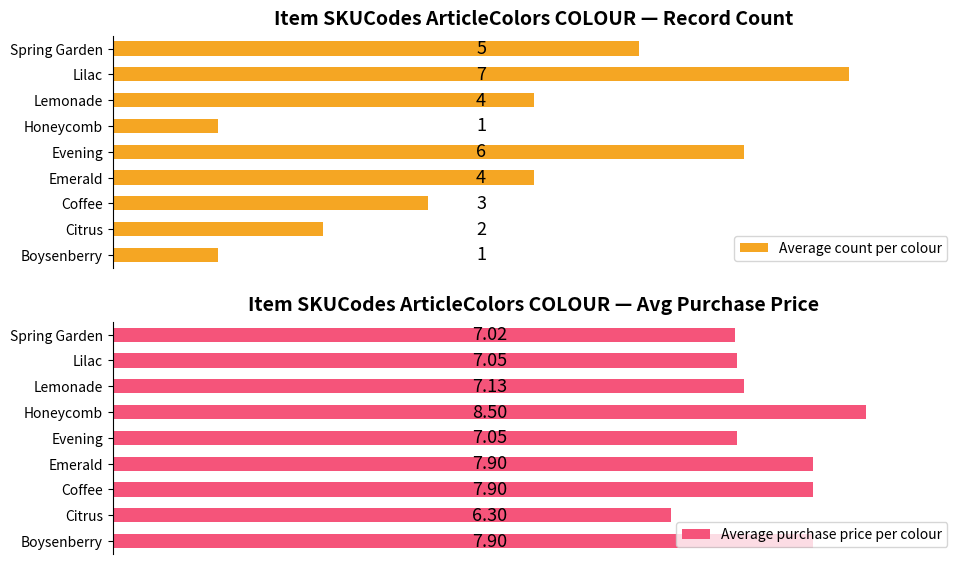

Where is Average purchase price per colour nearest to the value 7?

Spring Garden